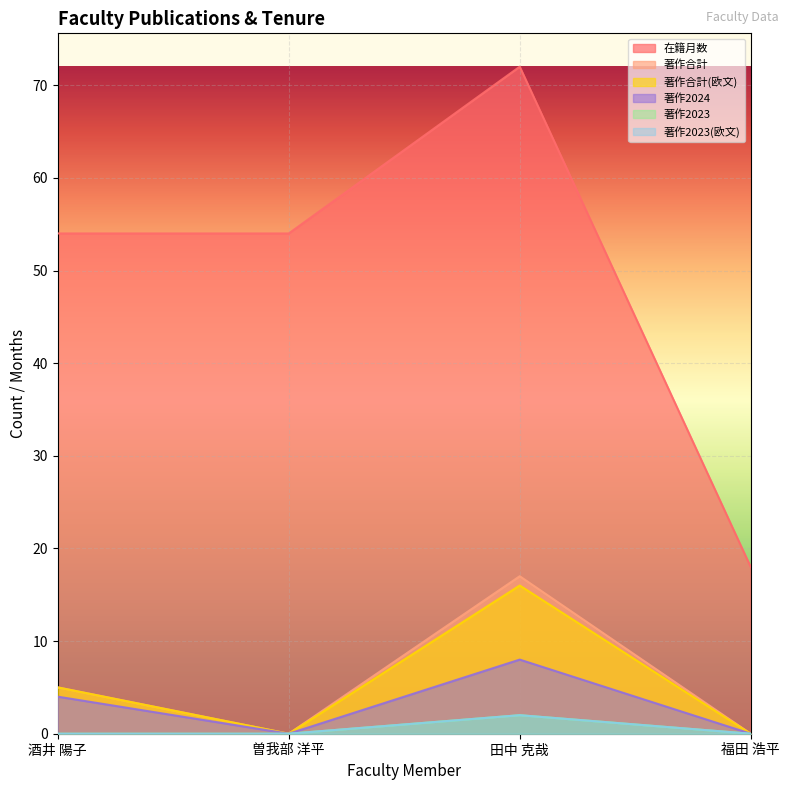

What is the difference between the highest and lowest values at 曽我部 洋平?

54